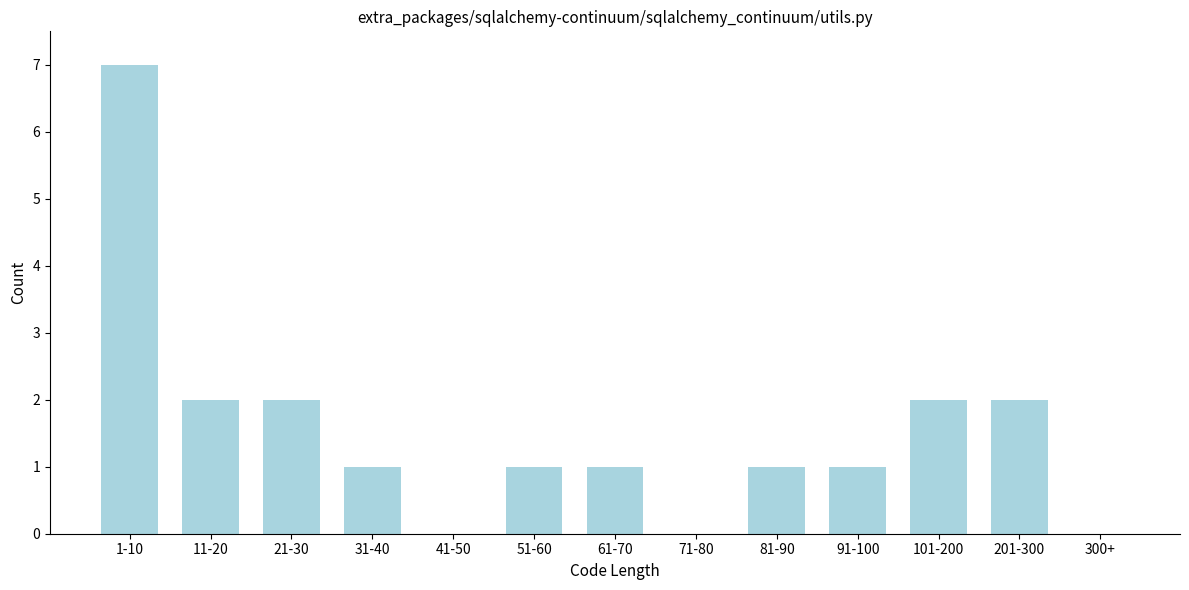

Reading right to left, list all the values displayed in this chart.

300+=0	201-300=2	101-200=2	91-100=1	81-90=1	71-80=0	61-70=1	51-60=1	41-50=0	31-40=1	21-30=2	11-20=2	1-10=7